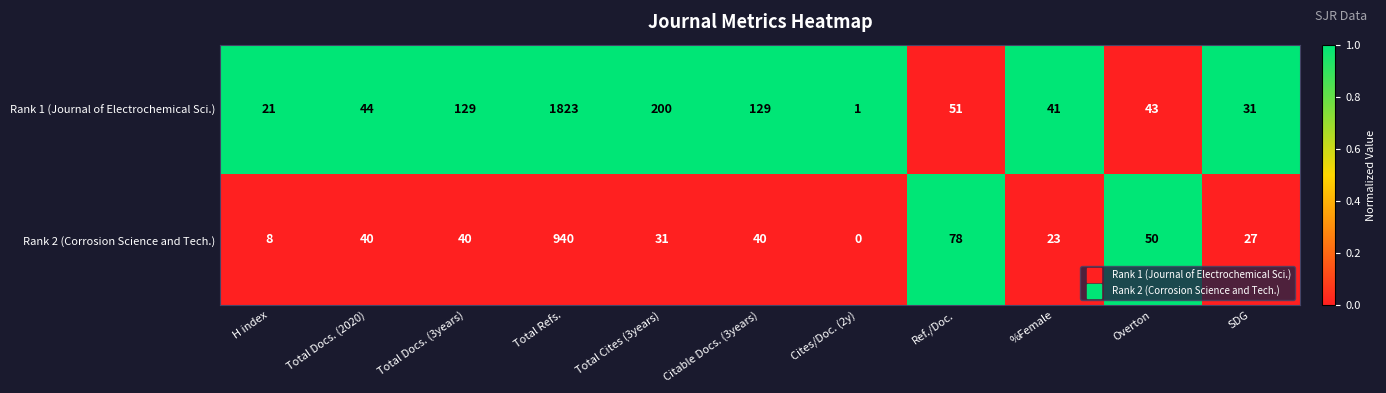

Which series changed the most between Total Cites (3years) and Ref./Doc.?

Rank 1 (Journal of Electrochemical Sci.)